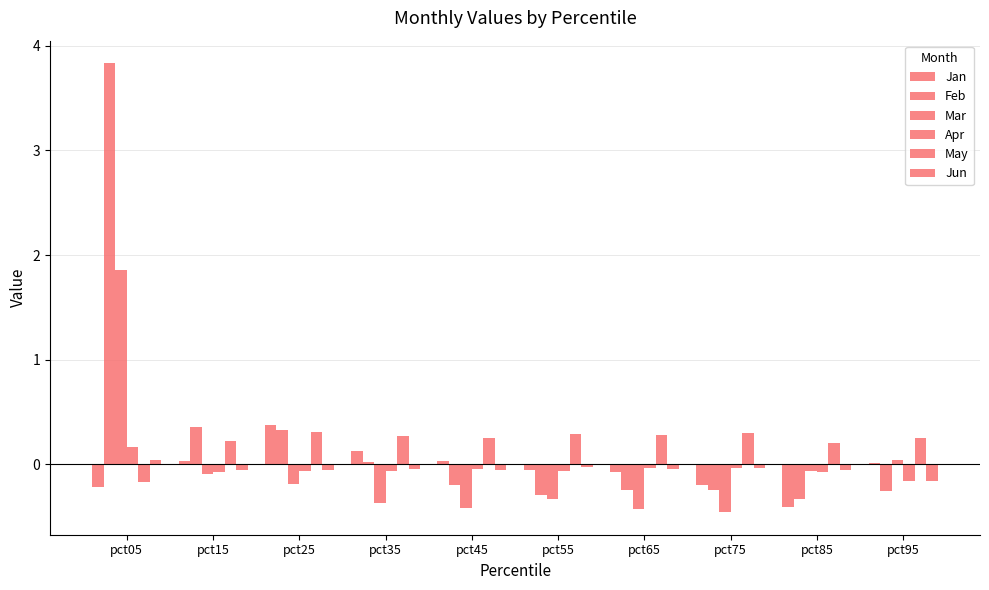

What is the maximum value shown in the chart?

3.8